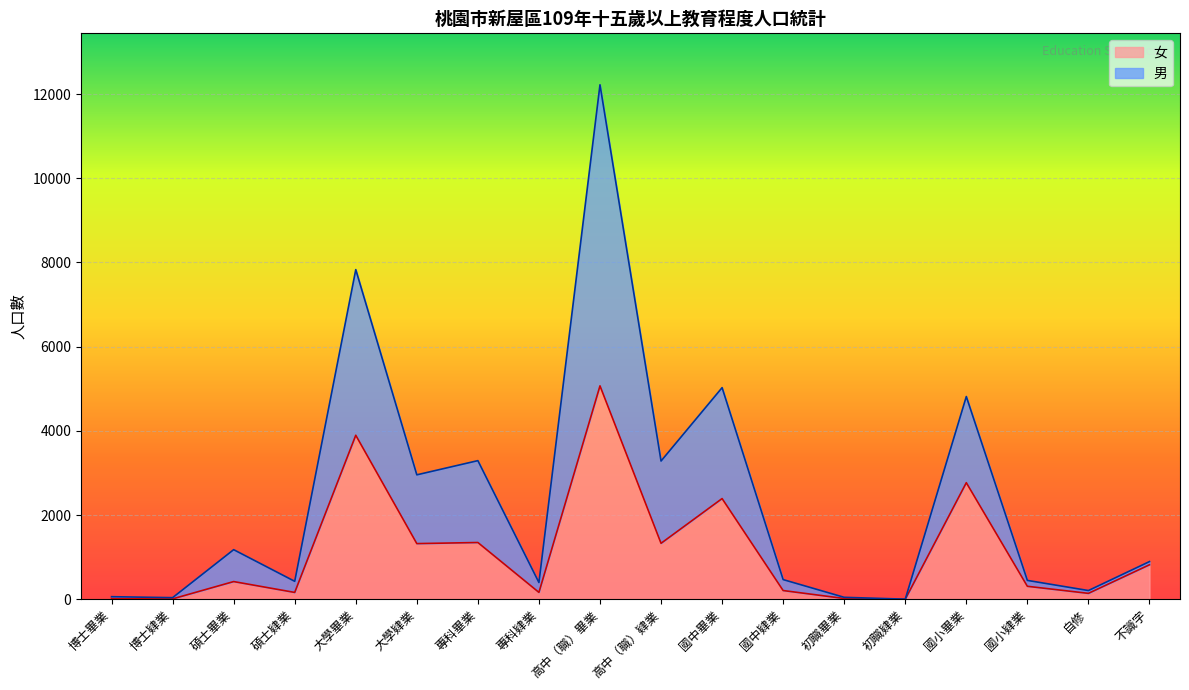

At 專科肄業, list the series in order from largest to smallest.

男, 女